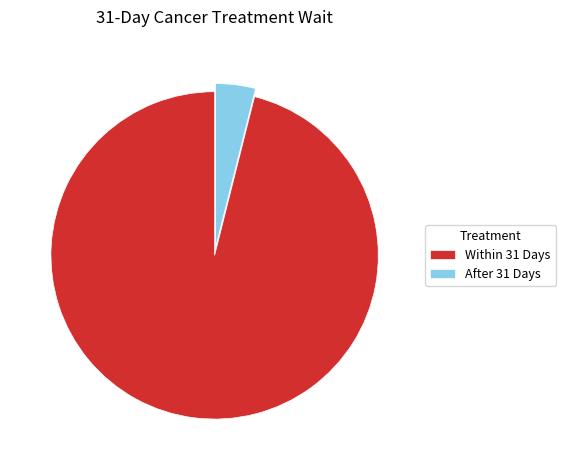

True or false: Within 31 Days accounts for 96% of the total.

True